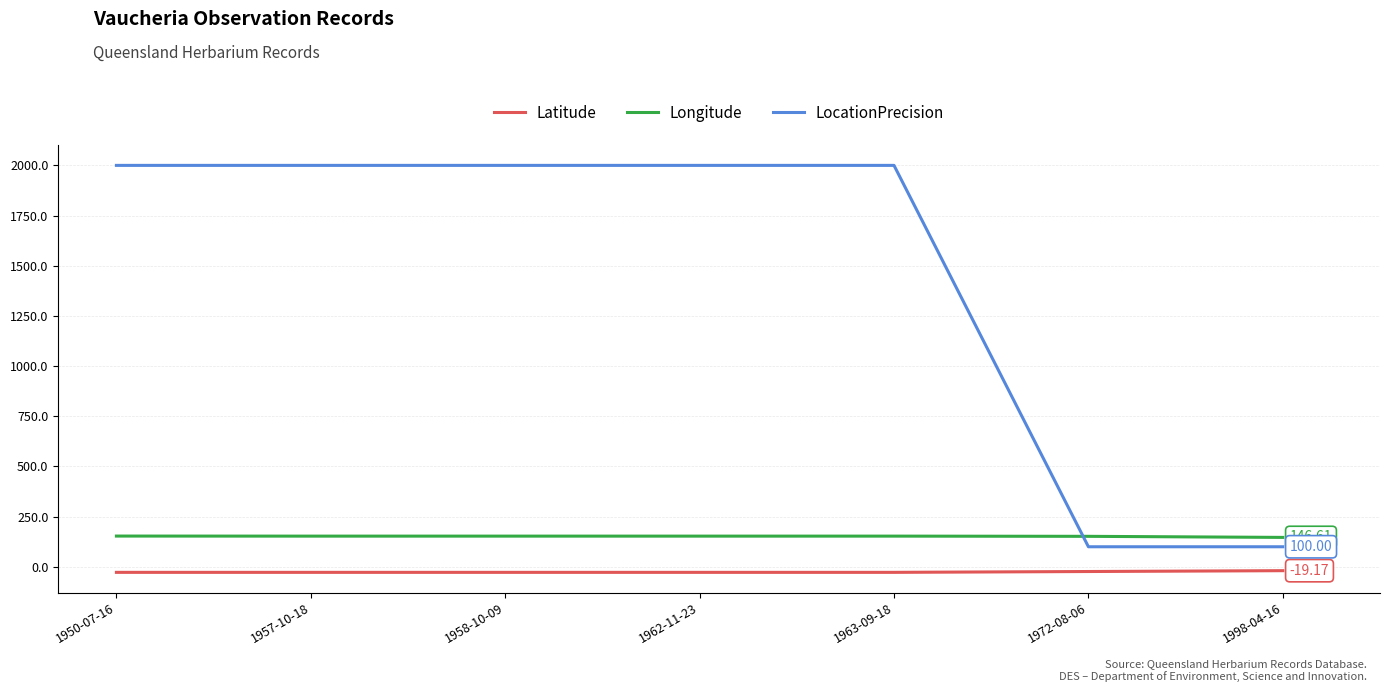

Which series has the widest spread of values?

LocationPrecision